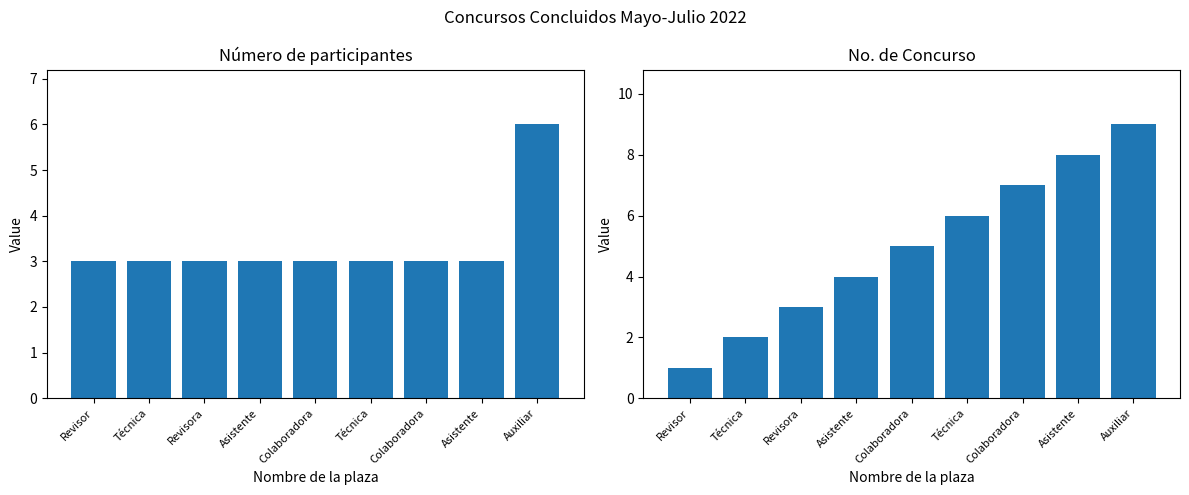

What is the label of the 7th bar from the right?

Revisora